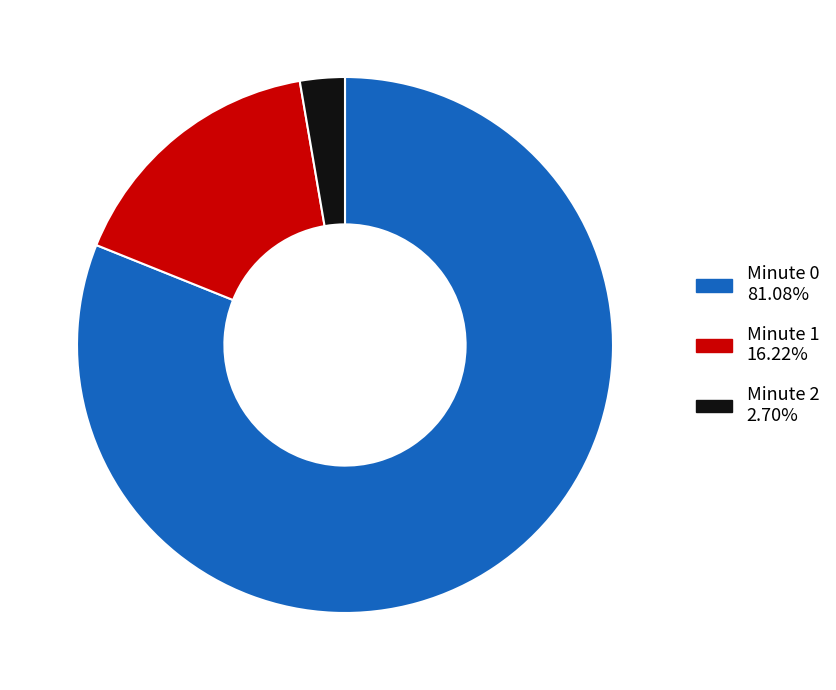

Between Minute 2 and Minute 0, which is larger?

Minute 0